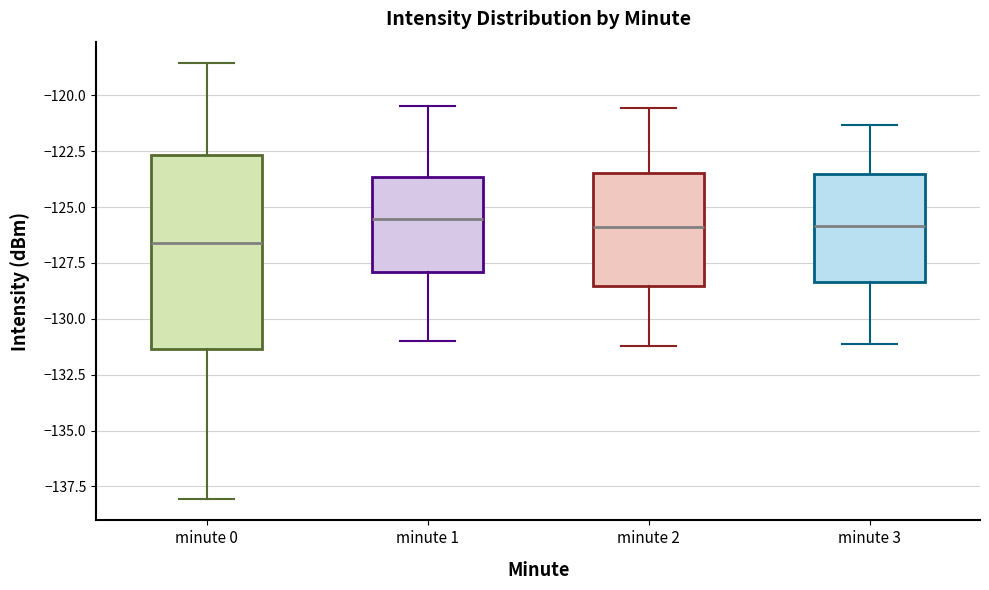

Which box is the tallest, from its lower edge to its upper edge?

minute 0